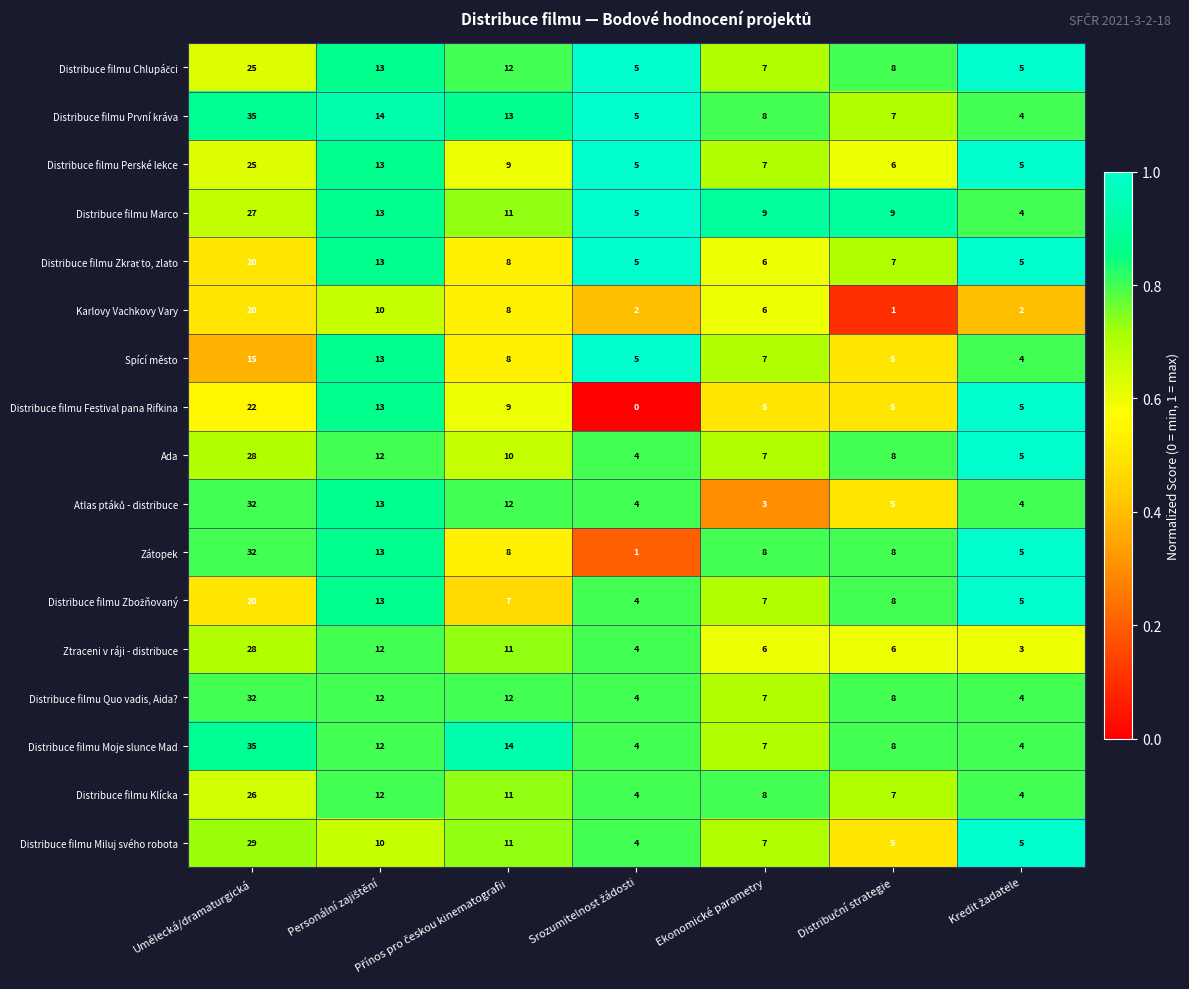

Count the Distribuce filmu Festival pana Rifkina values in the range 5 to 13.

5